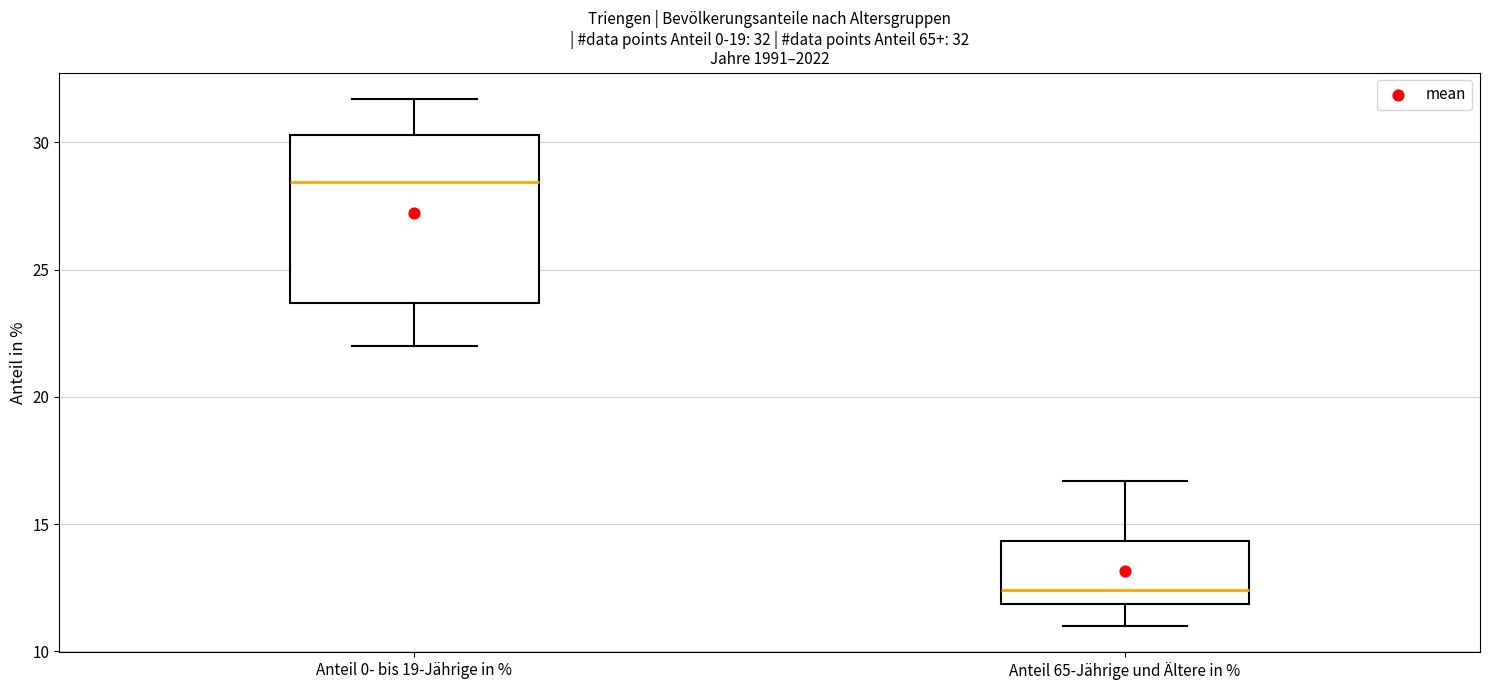

Which box is the tallest, from its lower edge to its upper edge?

Anteil 0- bis 19-Jährige in %